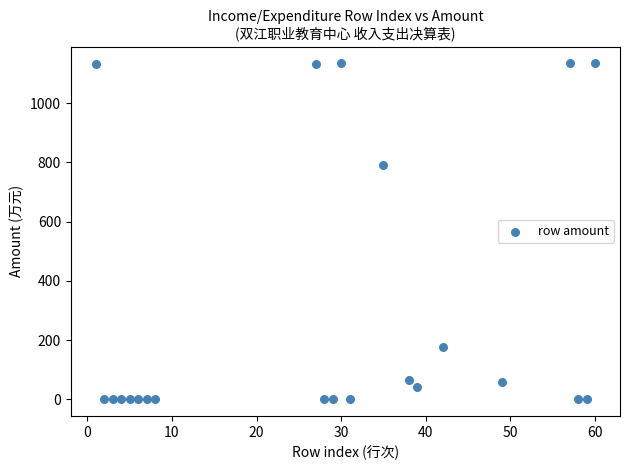

What is the range of Y values (max minus min)?

1134.7